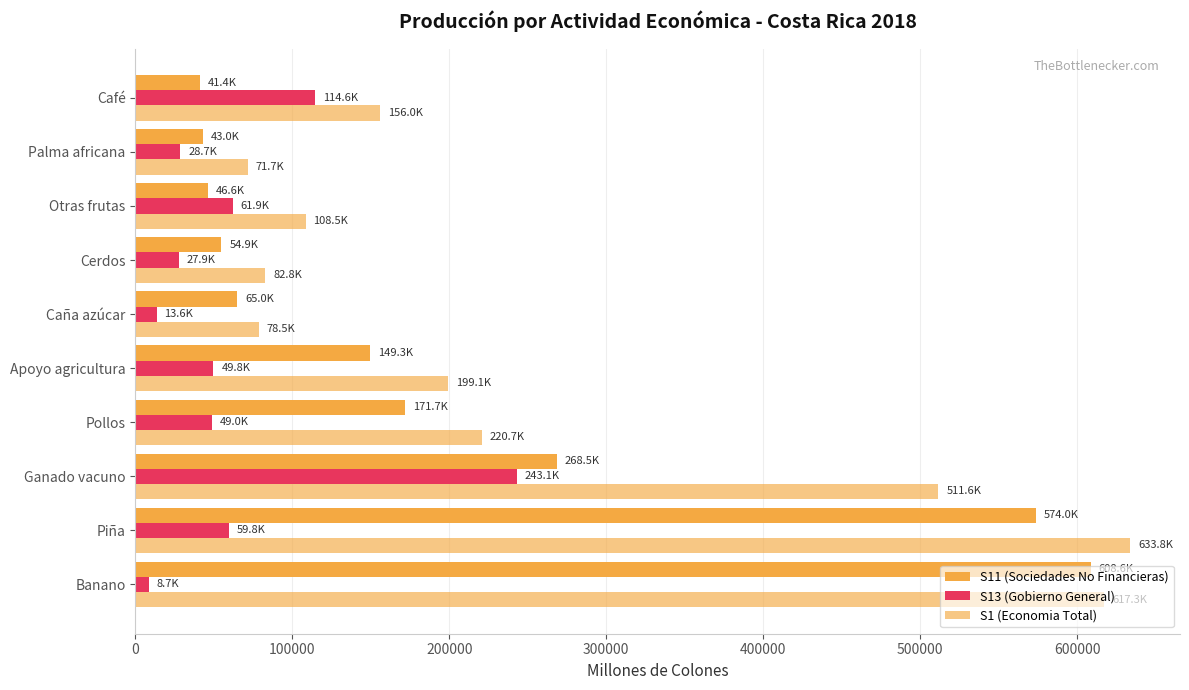

Which series has the largest range (max minus min)?

S11 (Sociedades No Financieras)